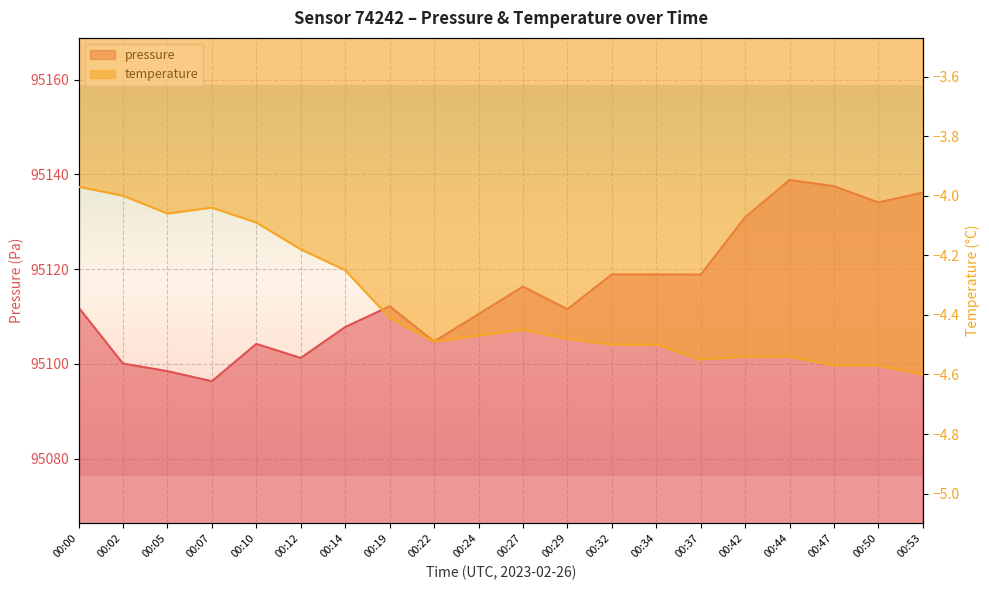

True or false: pressure has more than 1 points higher than both neighbors.

True